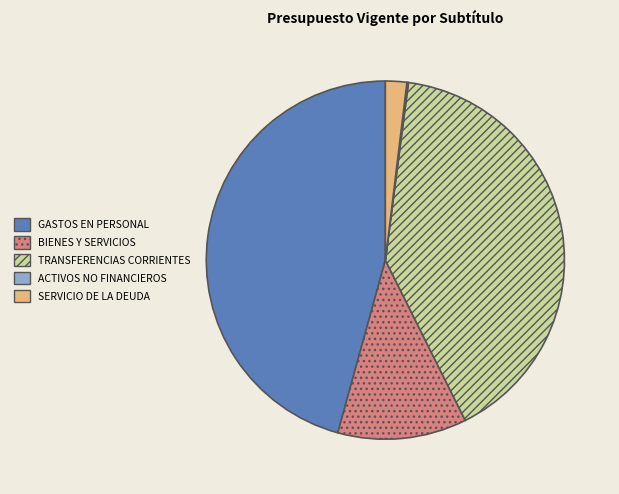

Does any single category account for the majority?

No